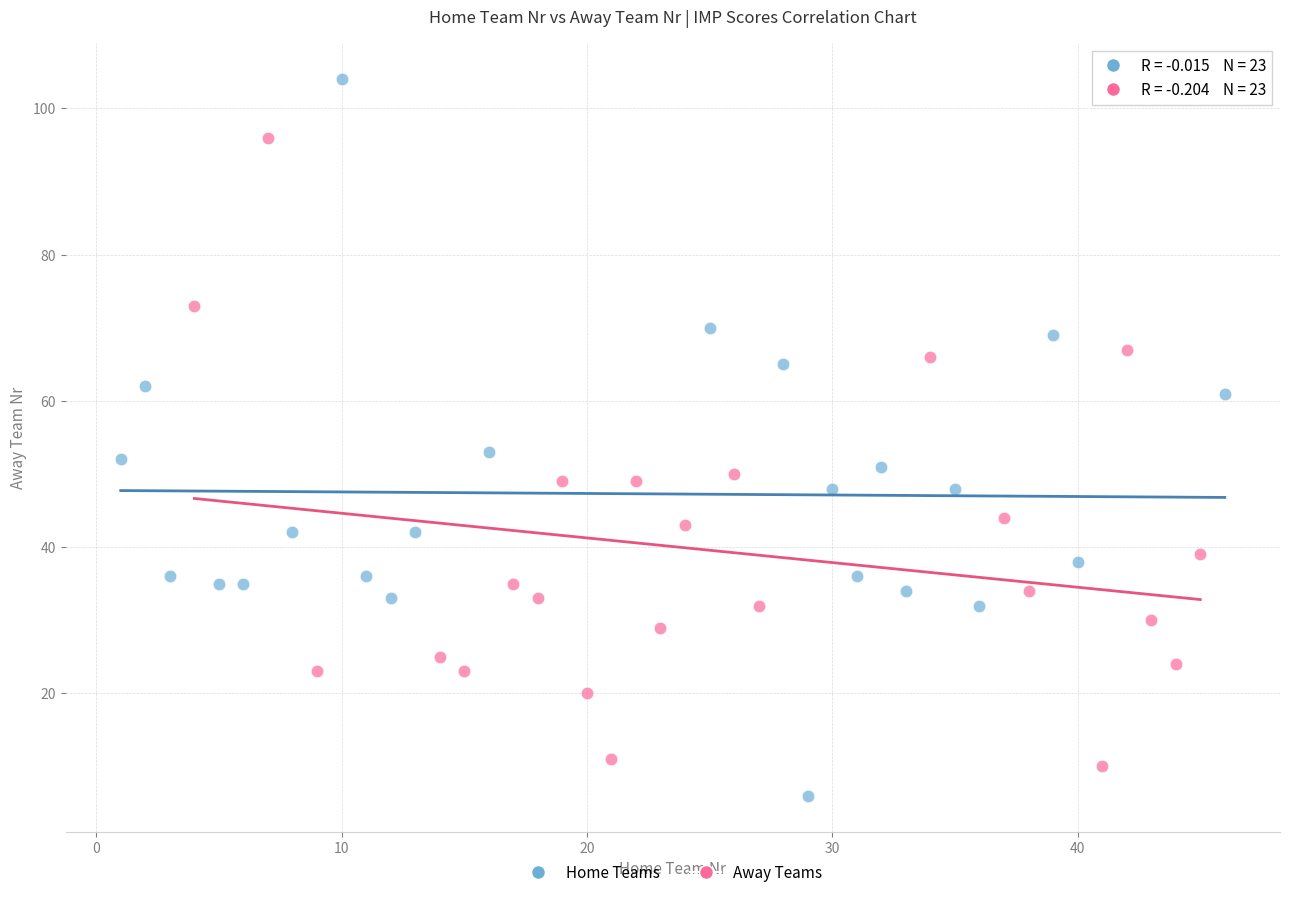

Which series has the largest Y range (max minus min)?

Home Teams